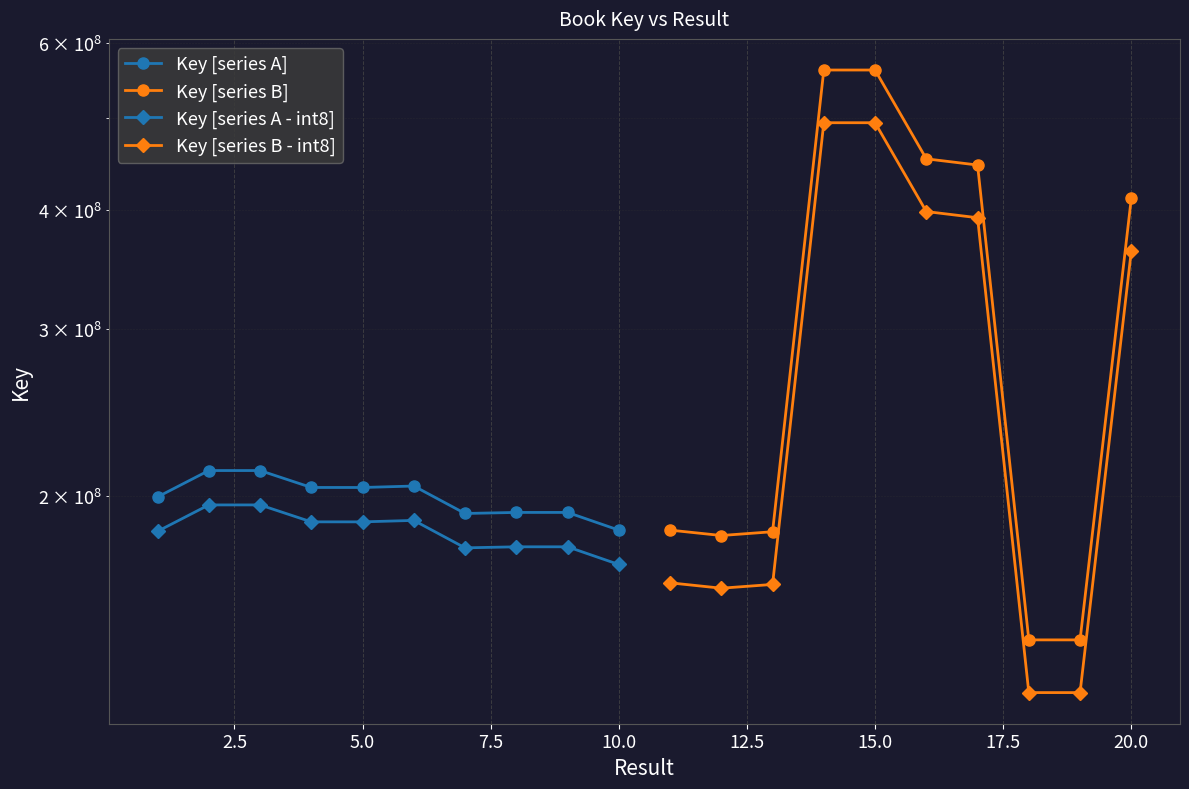

What is the total value across all series at 7.5?

1447914191.5